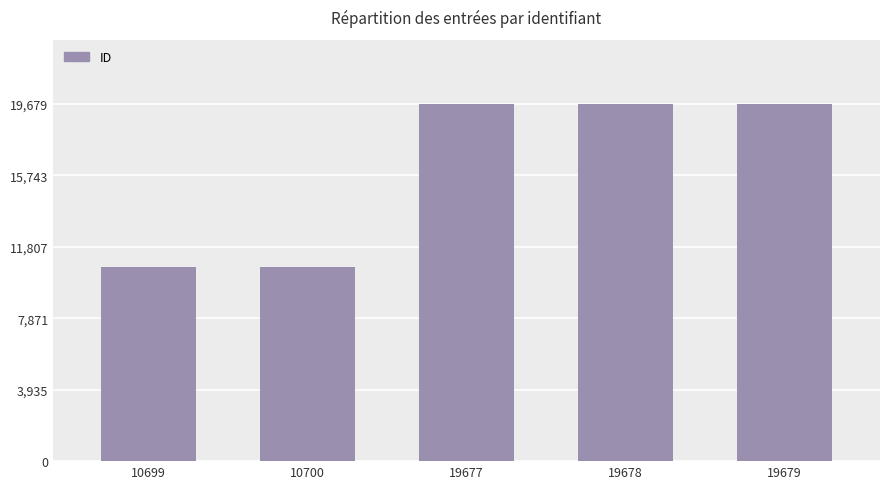

True or false: the data shows 19677 at 19677.

True